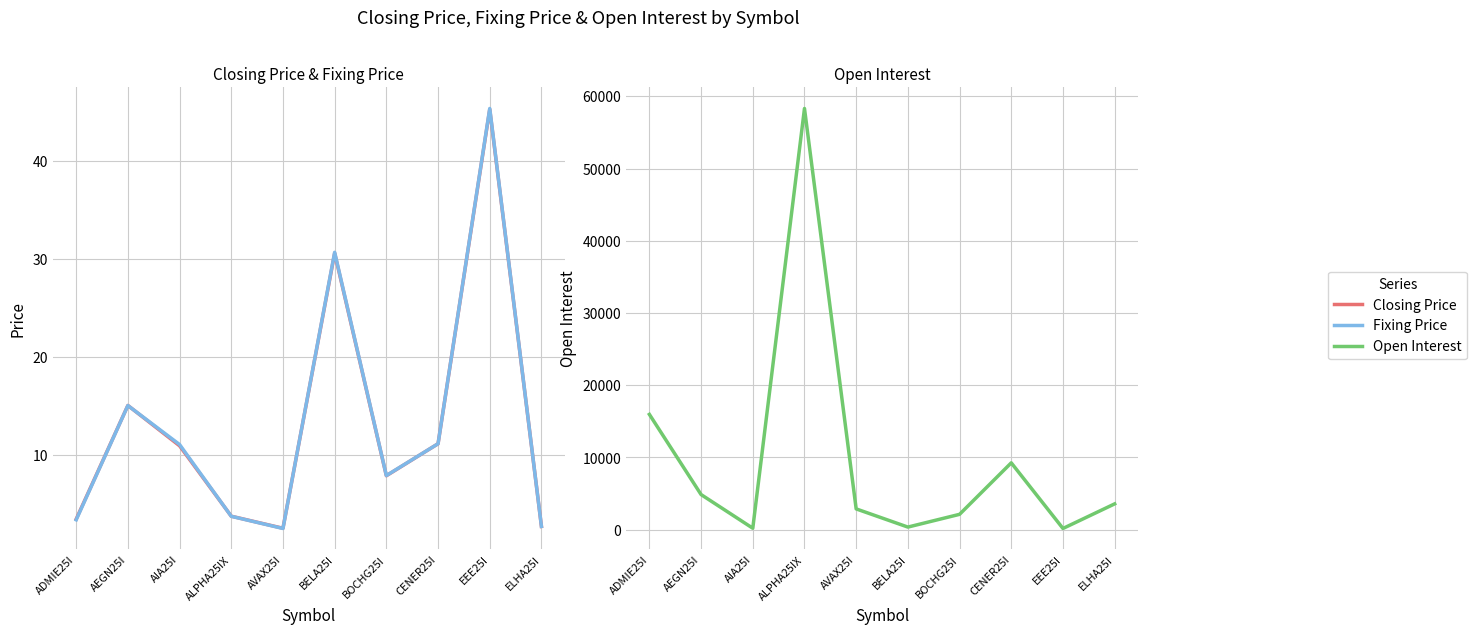

What is the sum of the Open Interest values at BOCHG25I and EEE25I?

2304.0